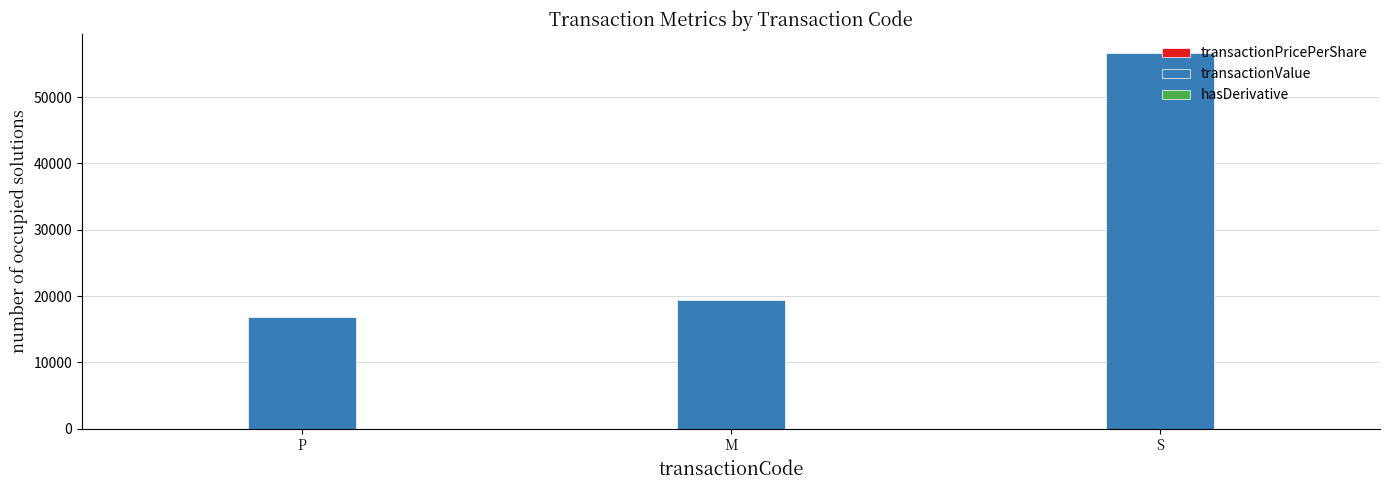

At which label is transactionValue closest to 36757?

M